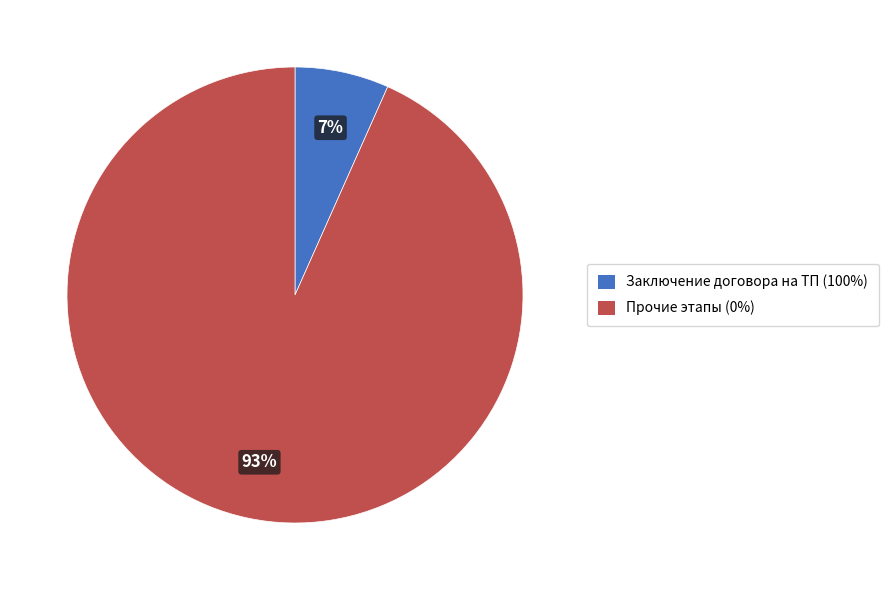

What is the smallest slice in the pie chart?

Заключение договора на ТП (100%)